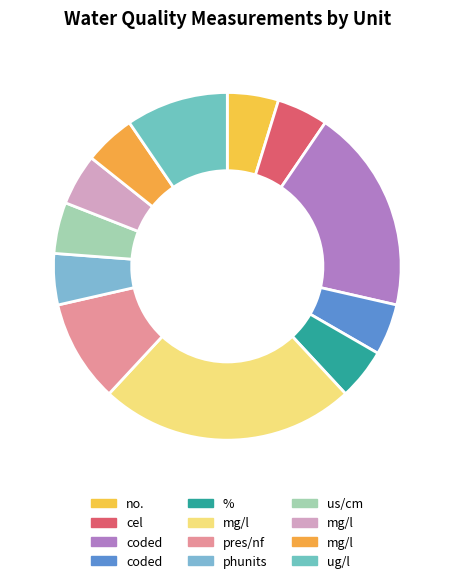

How many segments does this pie chart have?

12